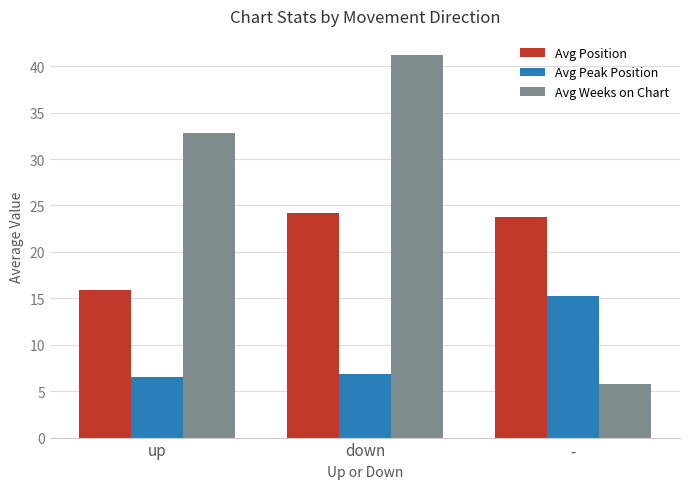

At which category is the sum across all series the highest?

down